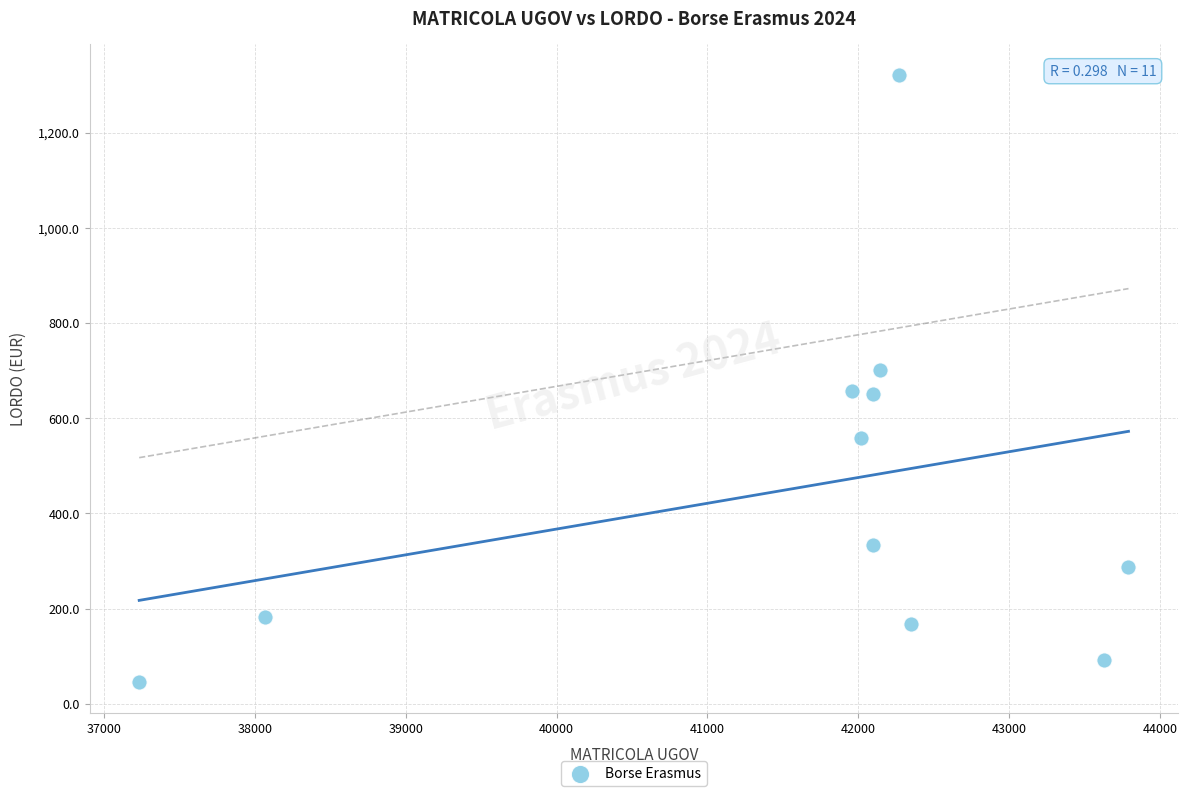

What is the range of Y values (max minus min)?

1277.6